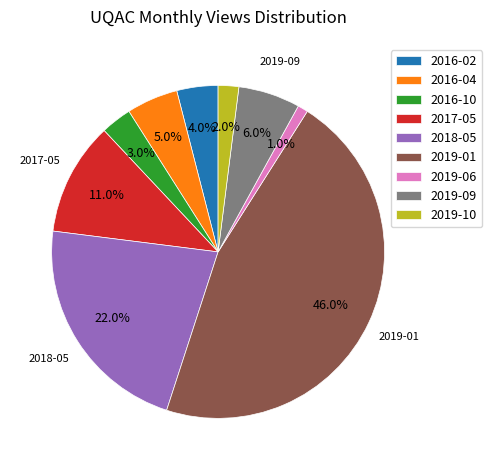

The 2016-04 slice represents 5% of the pie. True or false?

True